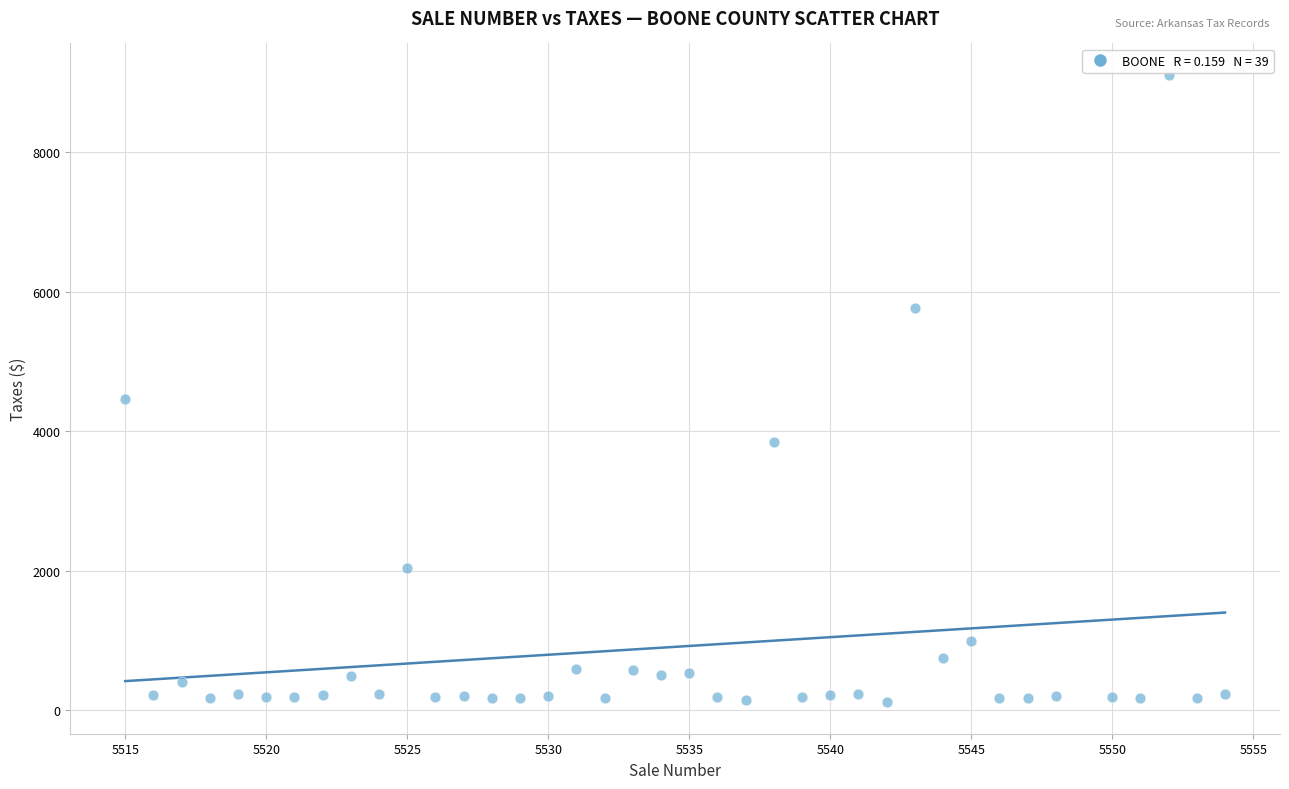

What is the range of X values (max minus min)?

39.0